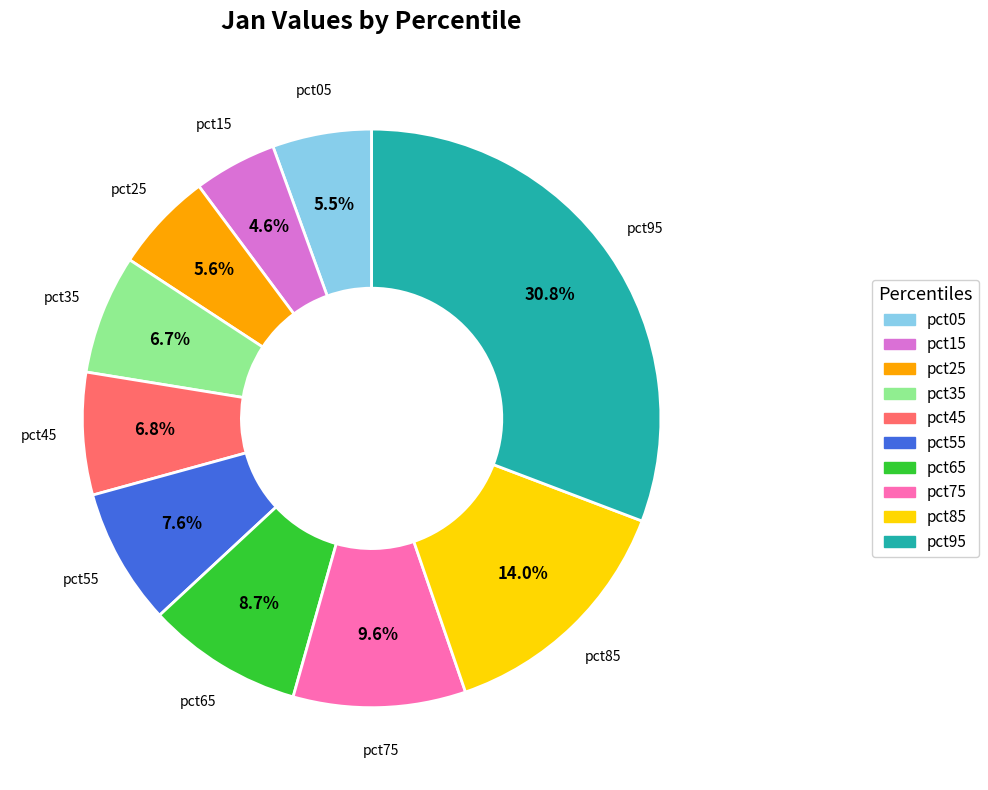

Between pct05 and pct45, which is larger?

pct45